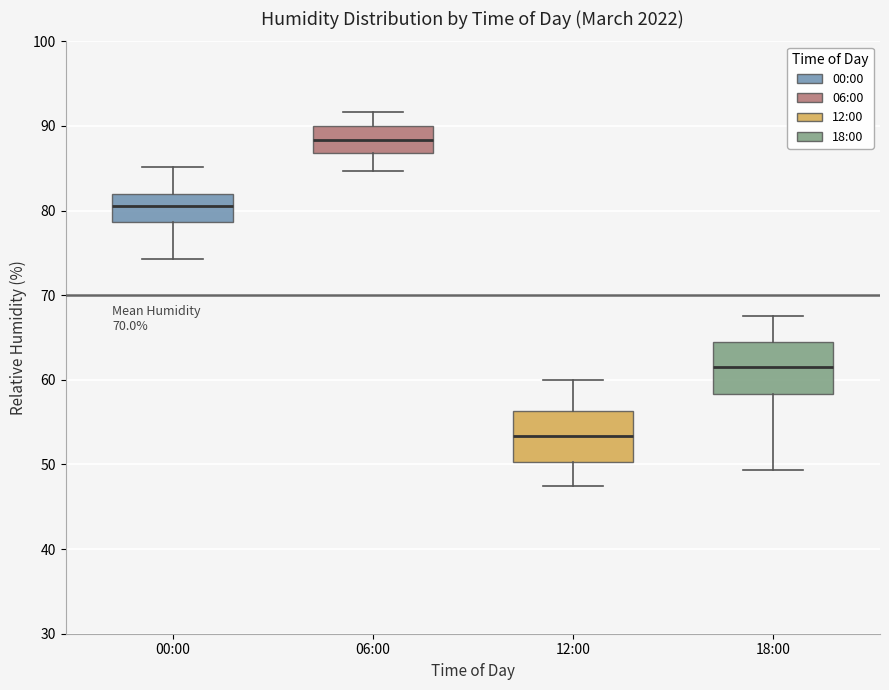

Which box has the lowest median line?

12:00